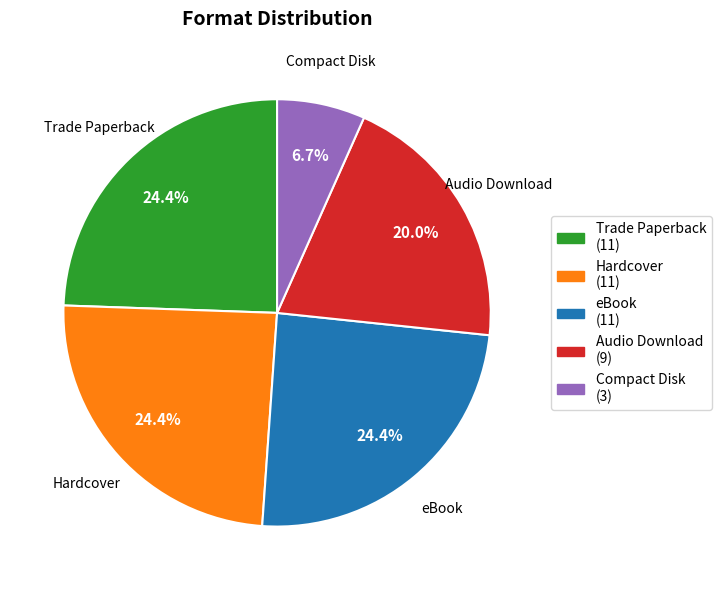

What is the ratio of the value at Audio Download to the value at Compact Disk?

3.0